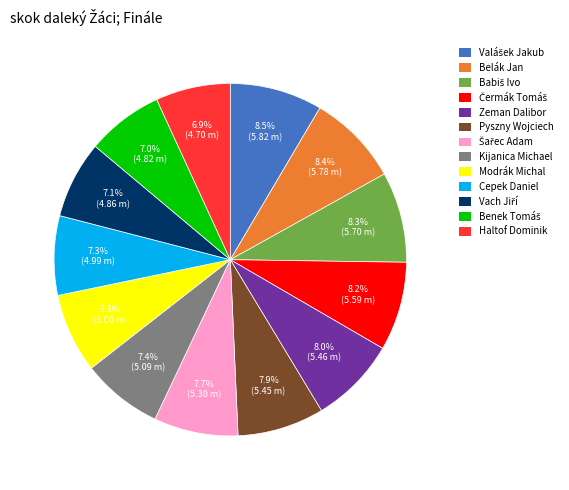

What portion of the pie excludes Cepek Daniel?

92.7%